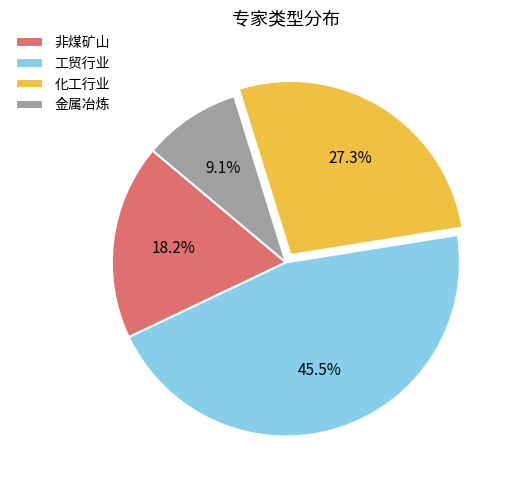

Which category has the smallest portion of the pie?

金属冶炼